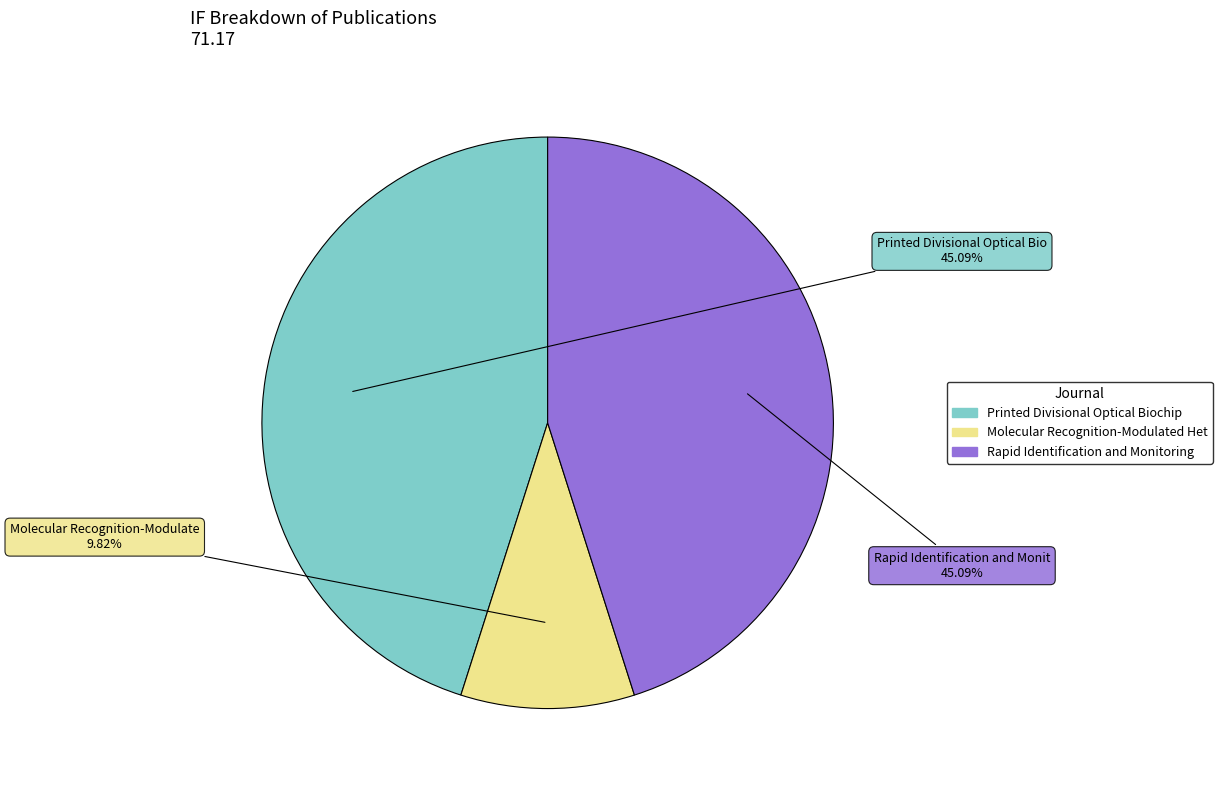

How many segments does this pie chart have?

3